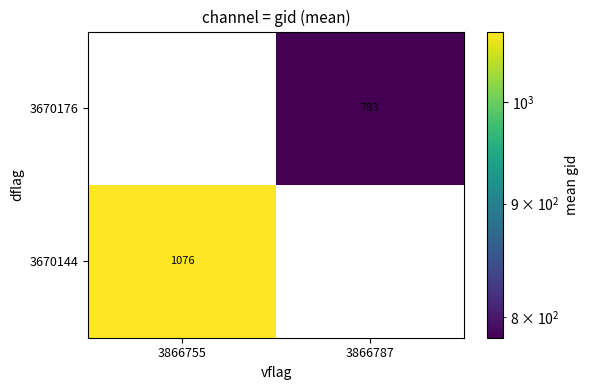

At how many categories does at least one series exceed 1072?

1